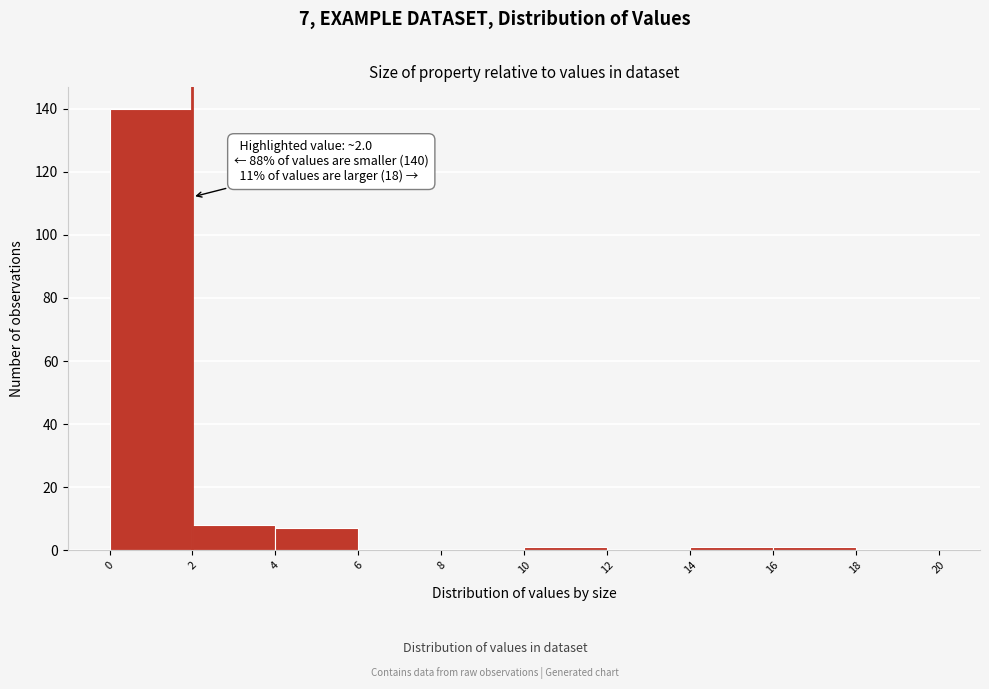

Over which range of the x-axis is the bar tallest?

0 to 2